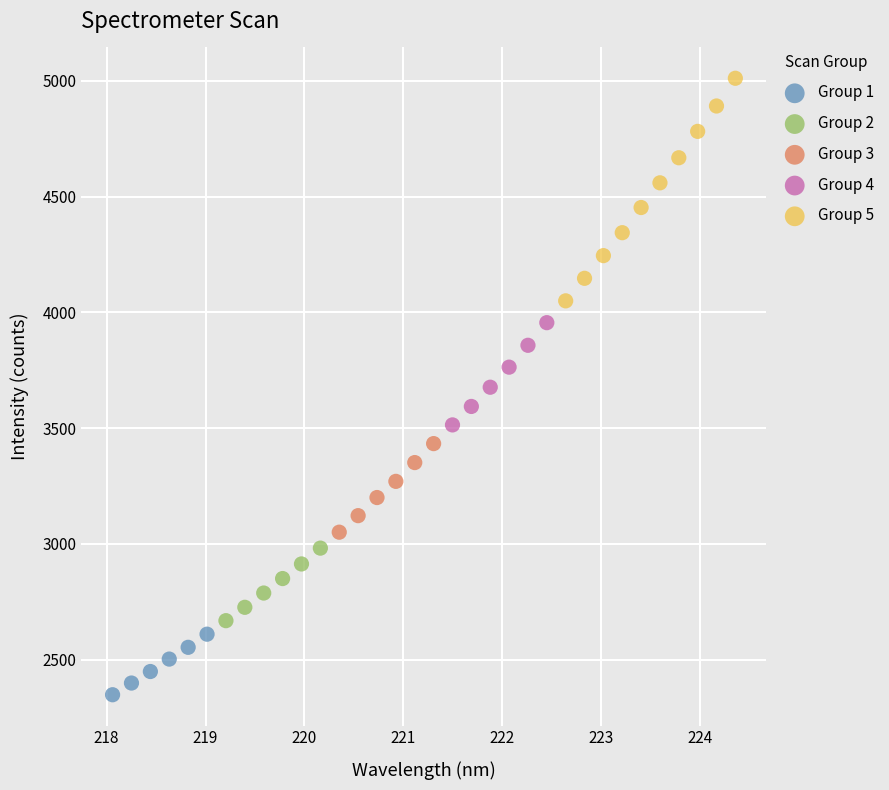

Which series has the largest Y range (max minus min)?

Group 5